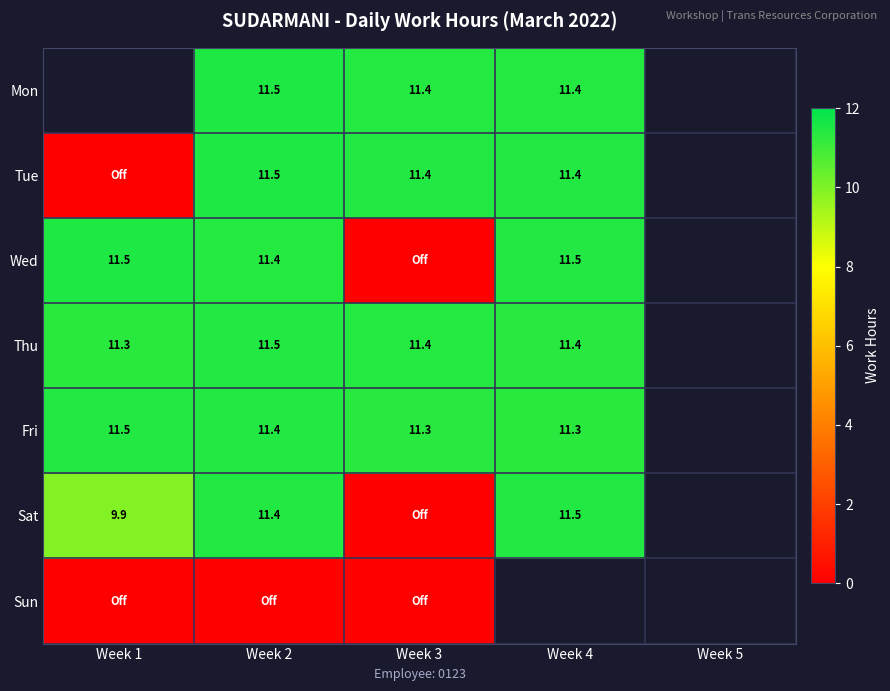

Is the value of Thu at Week 3 greater than the value of Wed at Week 4?

No